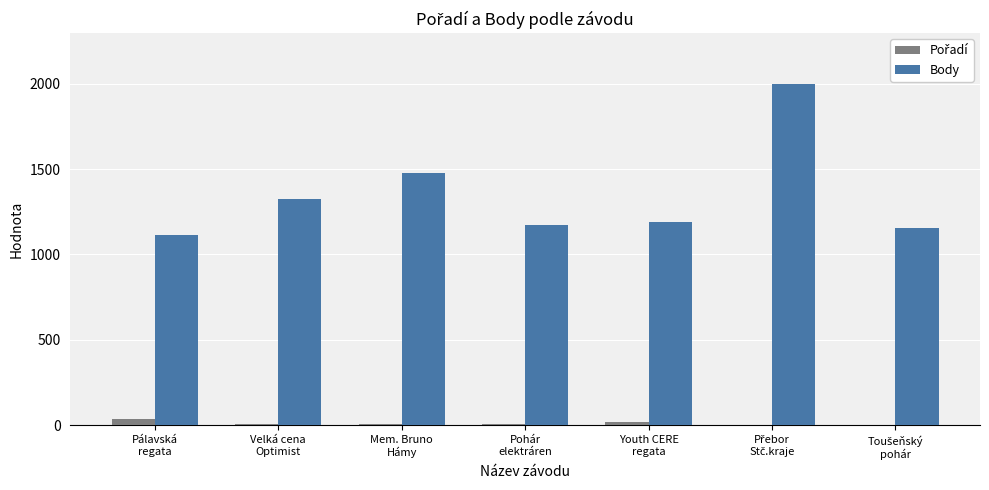

What is the sum of all Body values?

9430